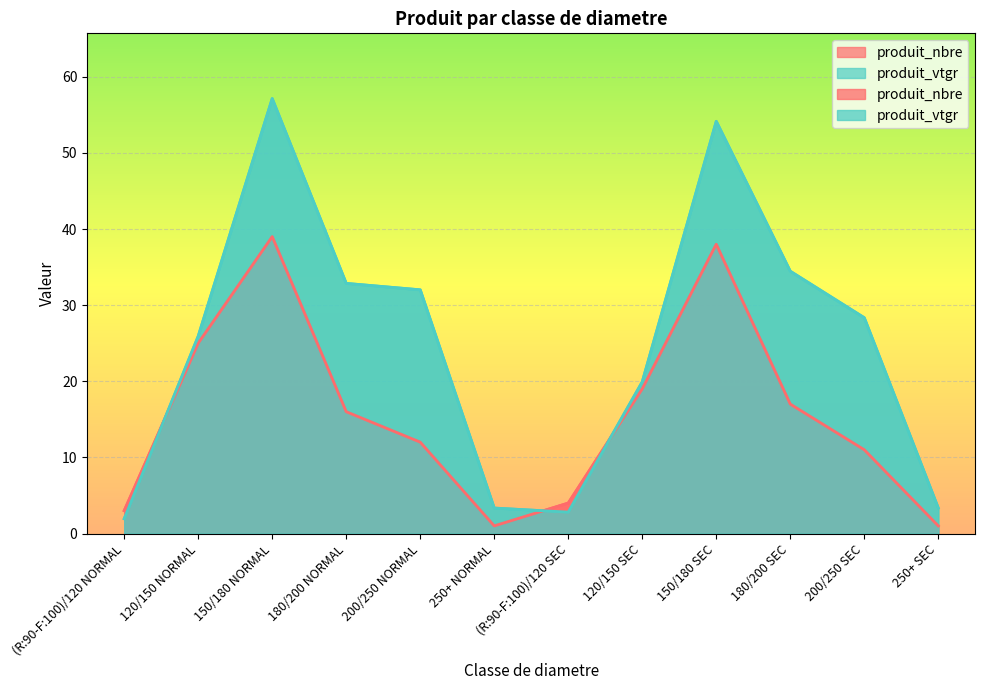

After their last crossing, which series has the higher values: produit_vtgr or produit_nbre?

produit_vtgr